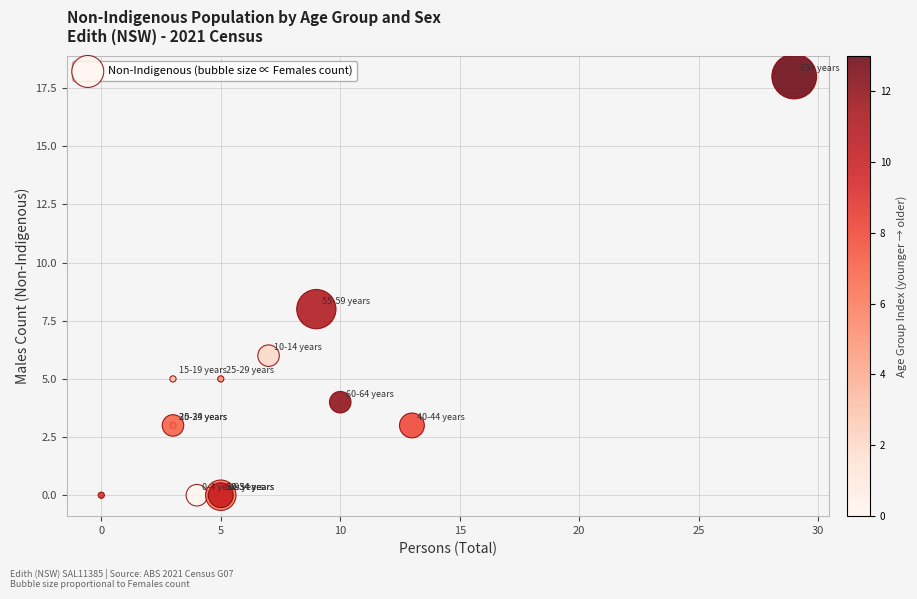

What Y value in the scatter plot is closest to 9?

8